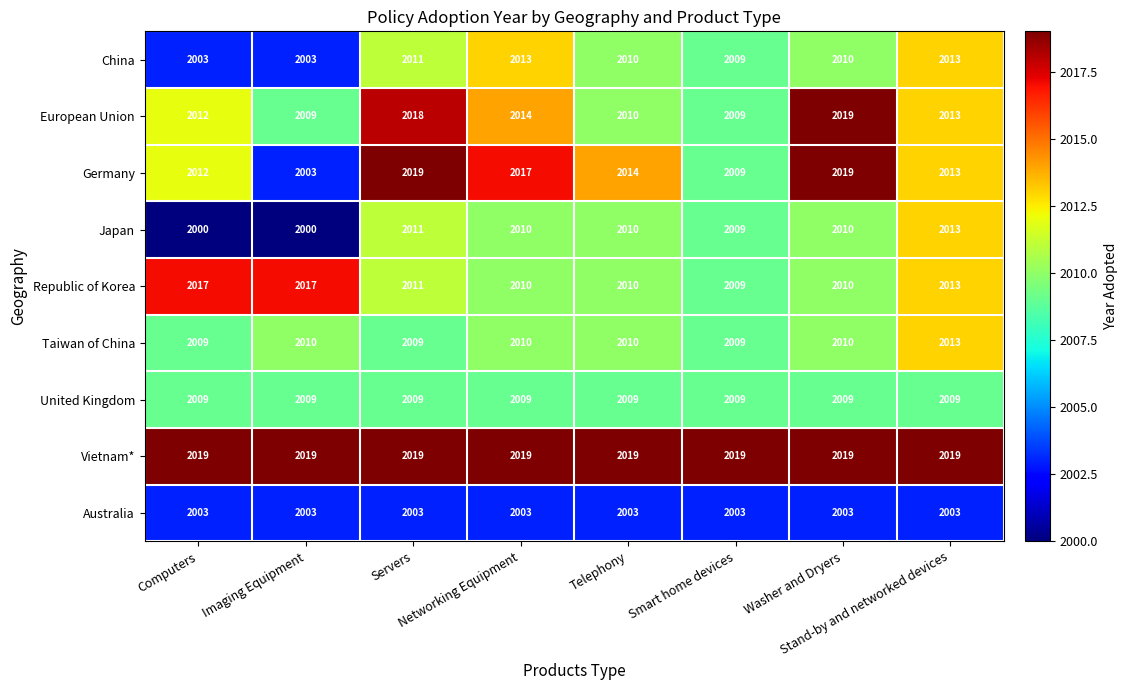

What is the average value of the Germany series?

2013